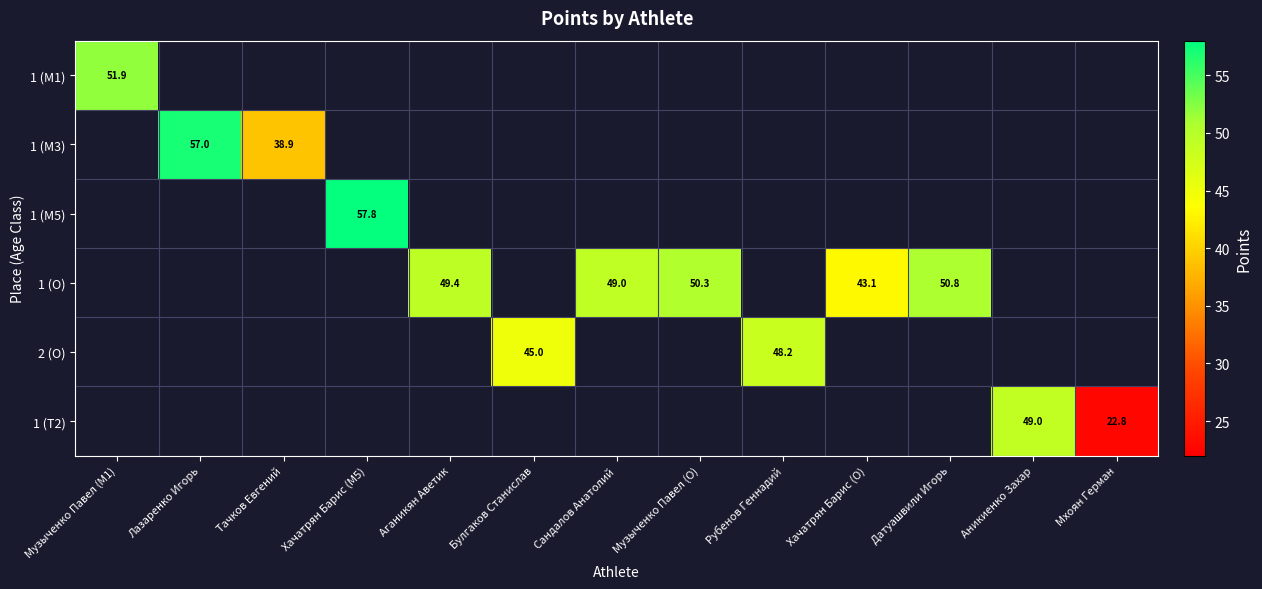

How many distinct data groups are displayed?

6